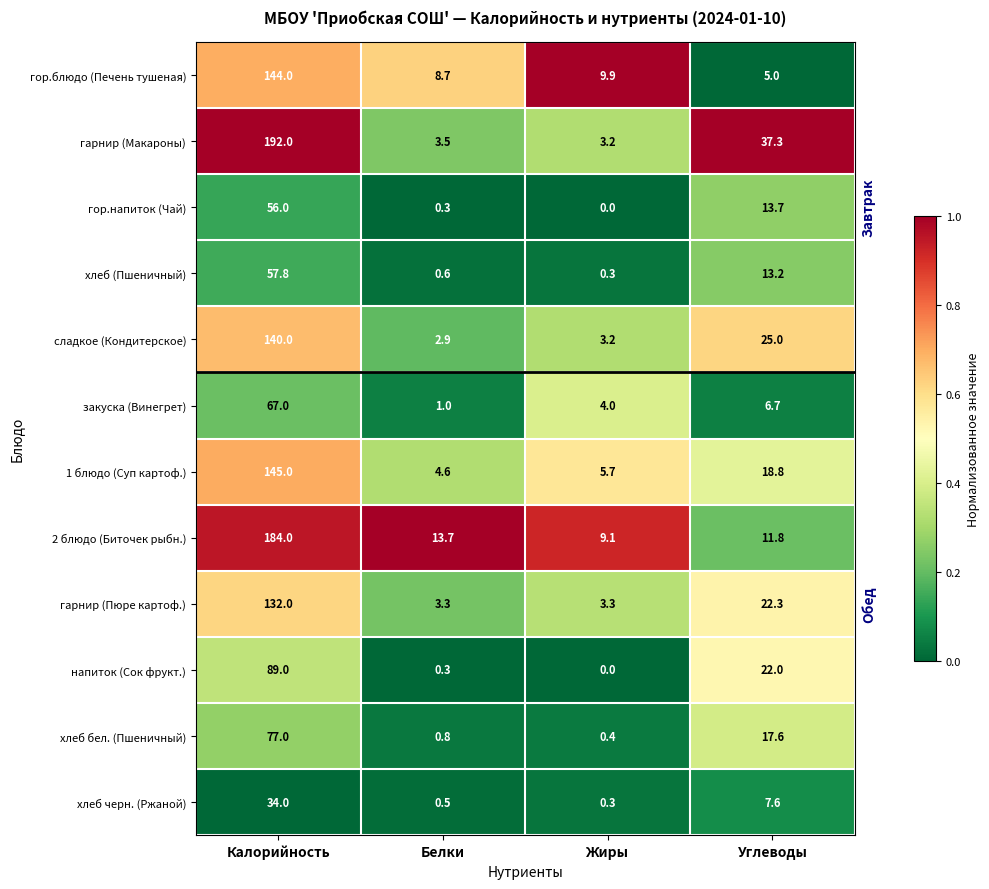

What is the difference between the maximum and minimum values in the 1 блюдо (Суп картоф.) series?

140.4